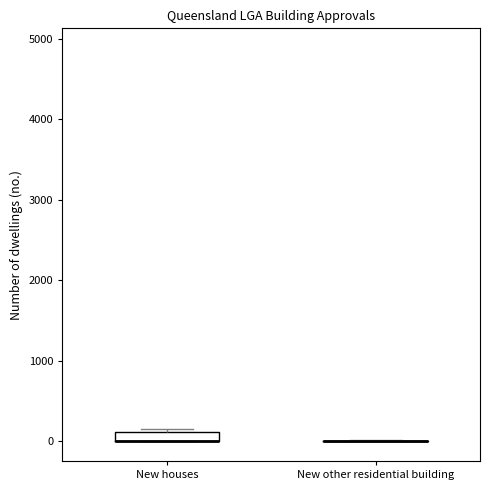

Comparing the boxes themselves (not the whiskers), which one is the tallest?

New houses